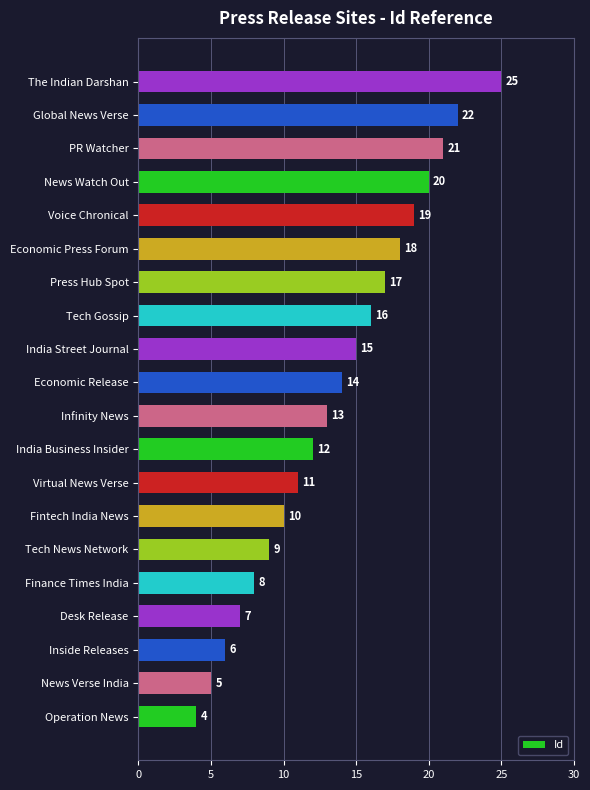

What is the approximate value at Voice Chronical?

19